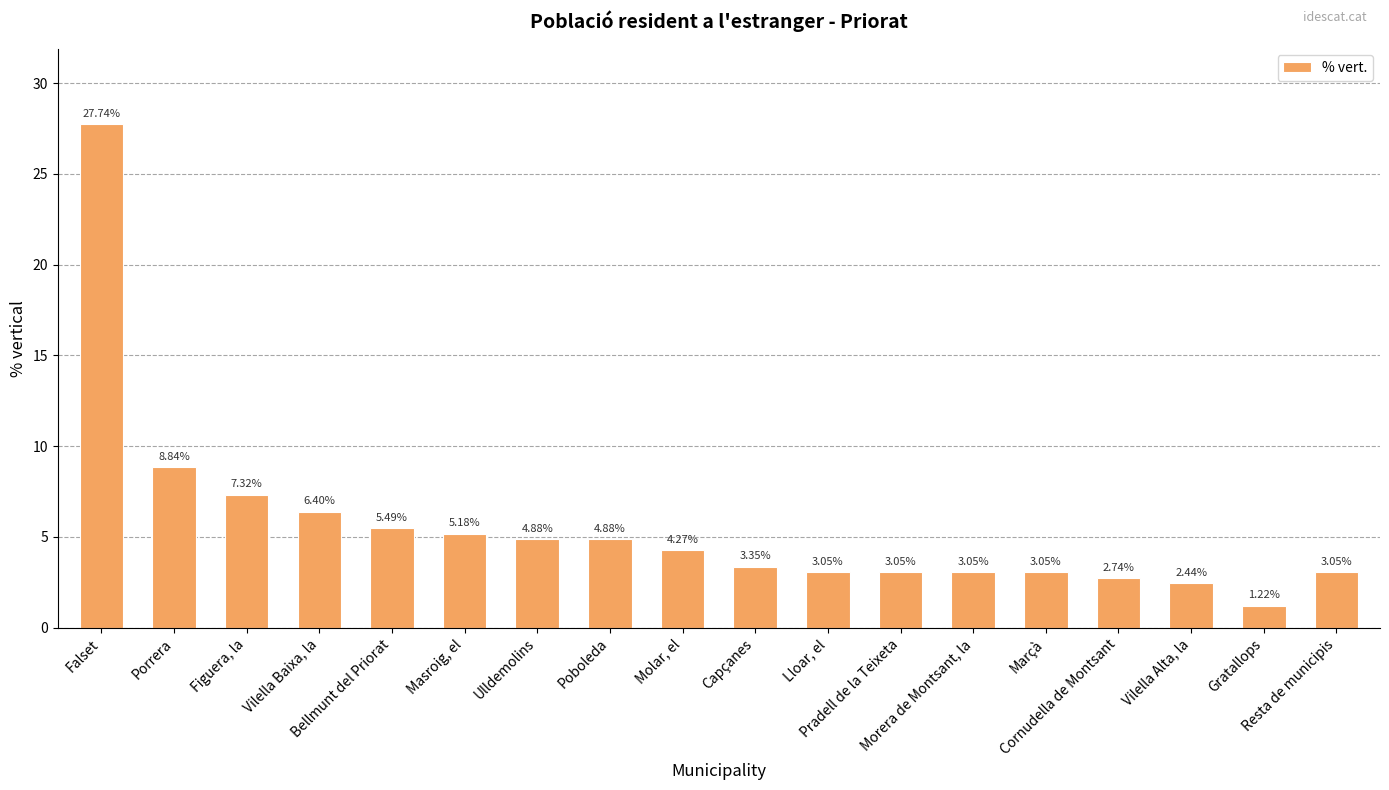

Which label corresponds to the largest value in the chart?

Falset